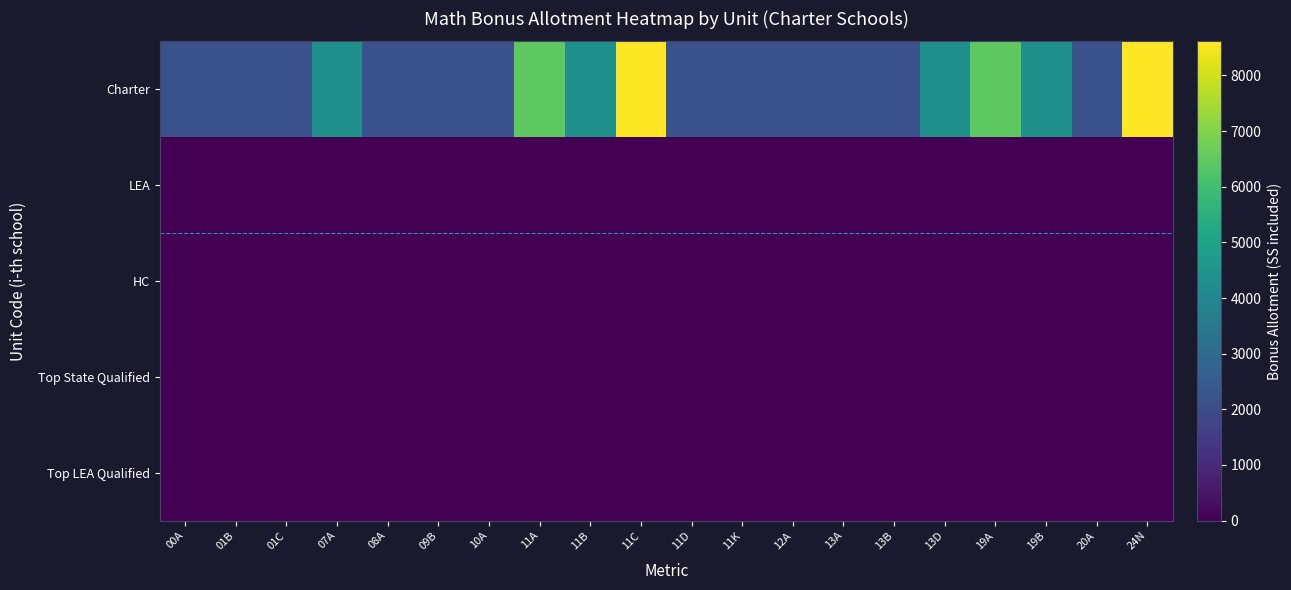

Reading left to right, list all the values displayed in this chart.

Charter: 00A=2153	01B=2153	01C=2153	07A=4306	08A=2153	09B=2153	10A=2153	11A=6459	11B=4306	11C=8612	11D=2153	11K=2153	12A=2153	13A=2153	13B=2153	13D=4306	19A=6459	19B=4306	20A=2153	24N=8612
LEA: 00A=0	01B=0	01C=0	07A=0	08A=0	09B=0	10A=0	11A=0	11B=0	11C=0	11D=0	11K=0	12A=0	13A=0	13B=0	13D=0	19A=0	19B=0	20A=0	24N=0
HC: 00A=1	01B=1	01C=1	07A=2	08A=1	09B=1	10A=1	11A=3	11B=2	11C=4	11D=1	11K=1	12A=1	13A=1	13B=1	13D=2	19A=3	19B=2	20A=1	24N=4
Top State Qualified: 00A=1	01B=1	01C=1	07A=2	08A=1	09B=1	10A=1	11A=3	11B=2	11C=4	11D=1	11K=1	12A=1	13A=1	13B=1	13D=2	19A=3	19B=2	20A=1	24N=4
Top LEA Qualified: 00A=0	01B=0	01C=0	07A=0	08A=0	09B=0	10A=0	11A=0	11B=0	11C=0	11D=0	11K=0	12A=0	13A=0	13B=0	13D=0	19A=0	19B=0	20A=0	24N=0